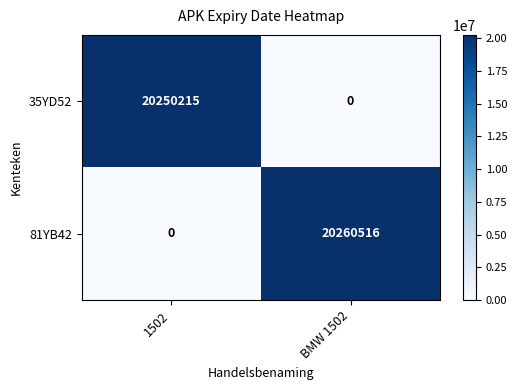

What is the difference between the maximum and minimum values in the 81YB42 series?

20260516